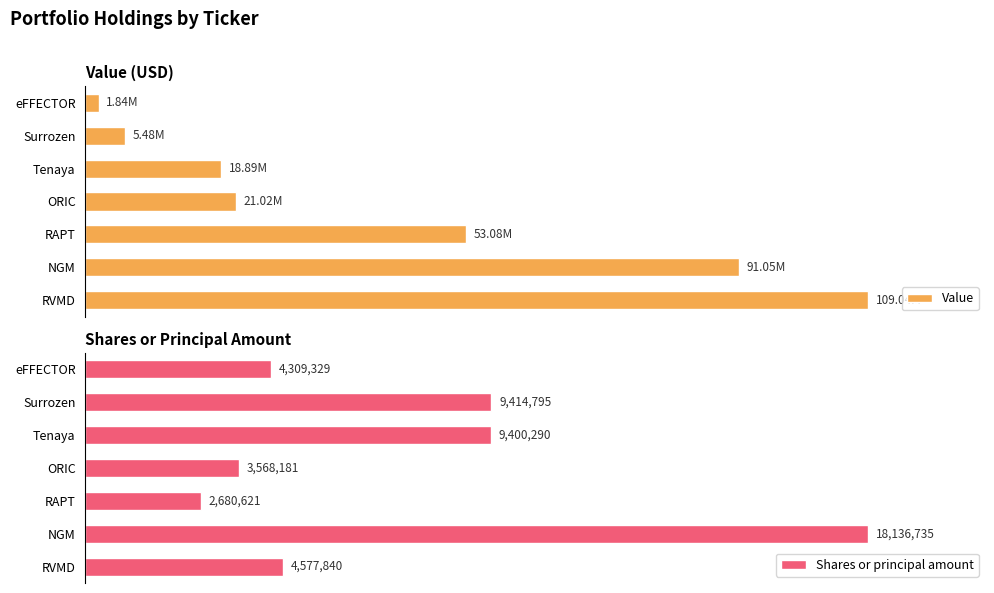

What are all the series names shown in the legend?

Value, Shares or principal amount